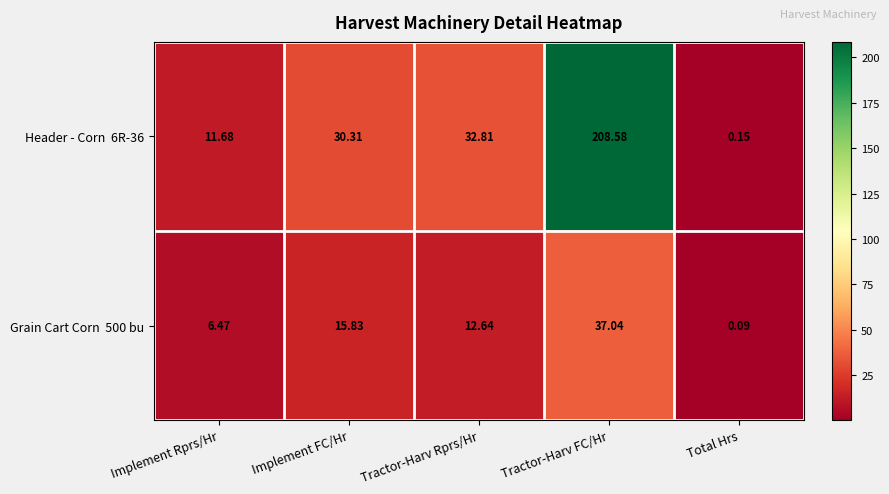

At which category is the sum across all series the highest?

Tractor-Harv FC/Hr